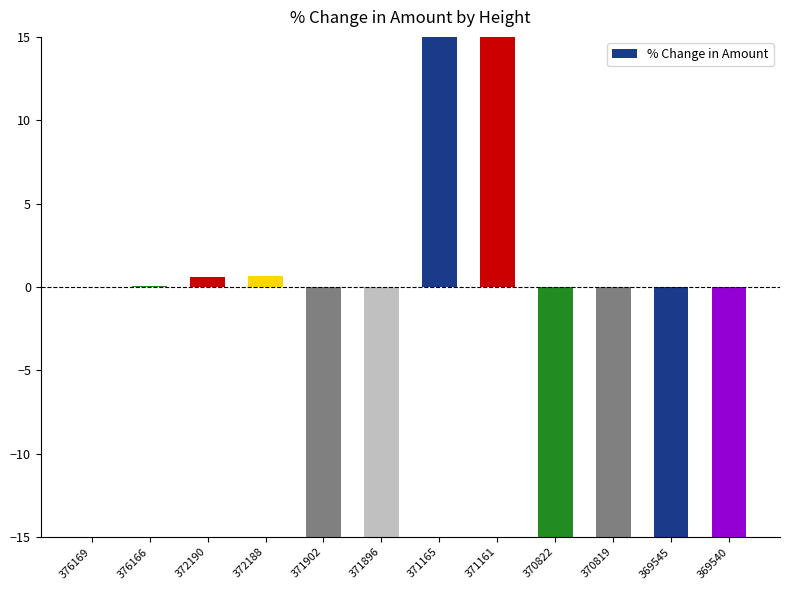

What value does the data have at 371896?

-80.9